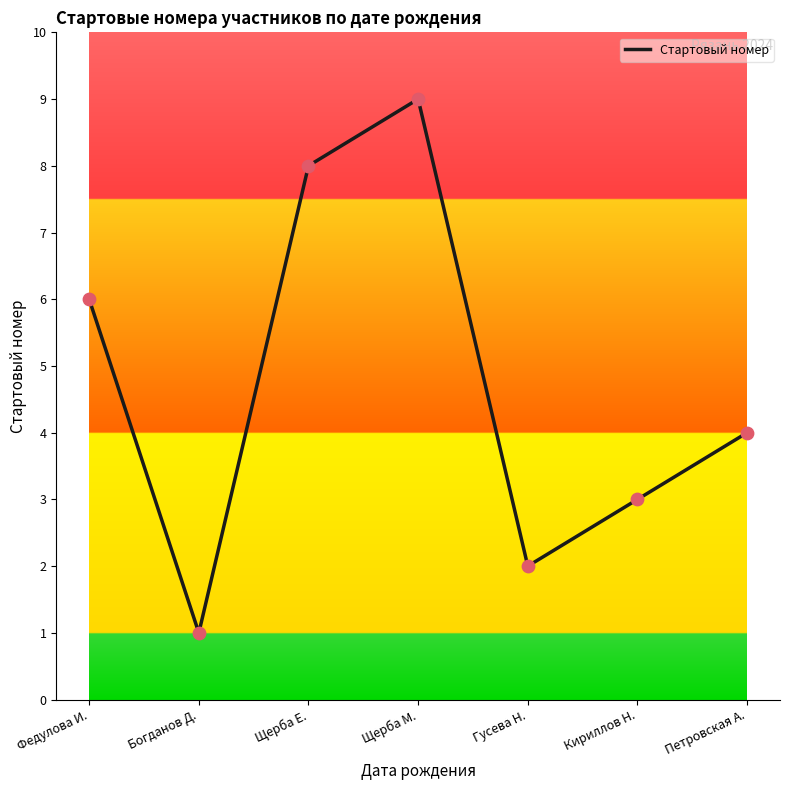

Which has a higher value, Щерба М. or Петровская А.?

Щерба М.